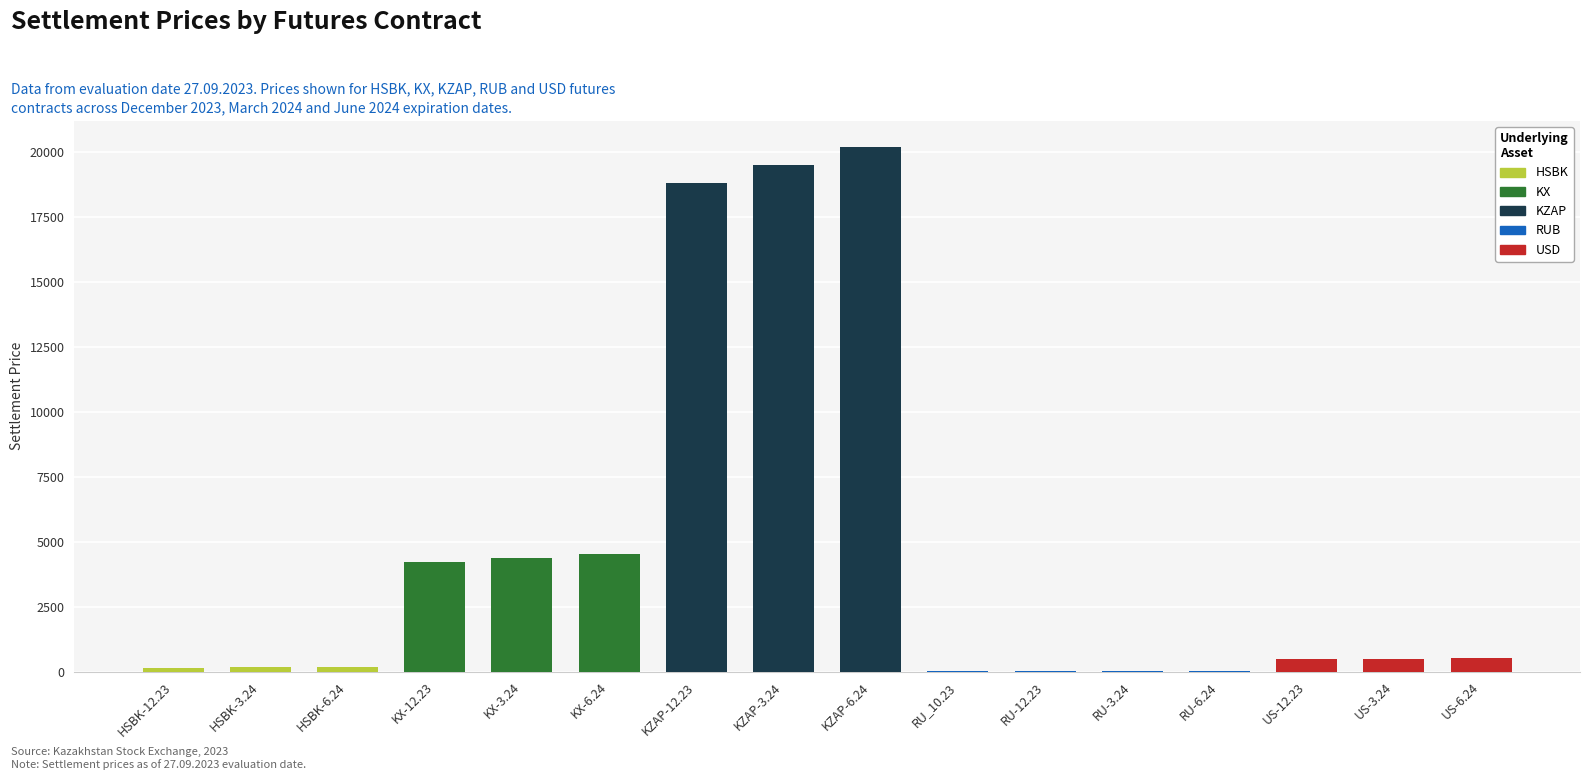

The value at KX-12.23 is 5789.9. True or false?

False